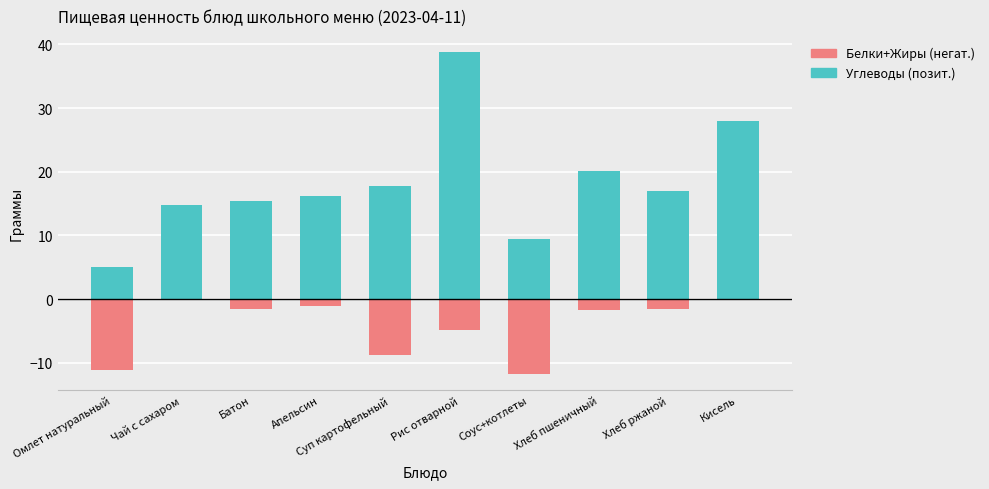

Which category has the highest value across all series?

Рис отварной